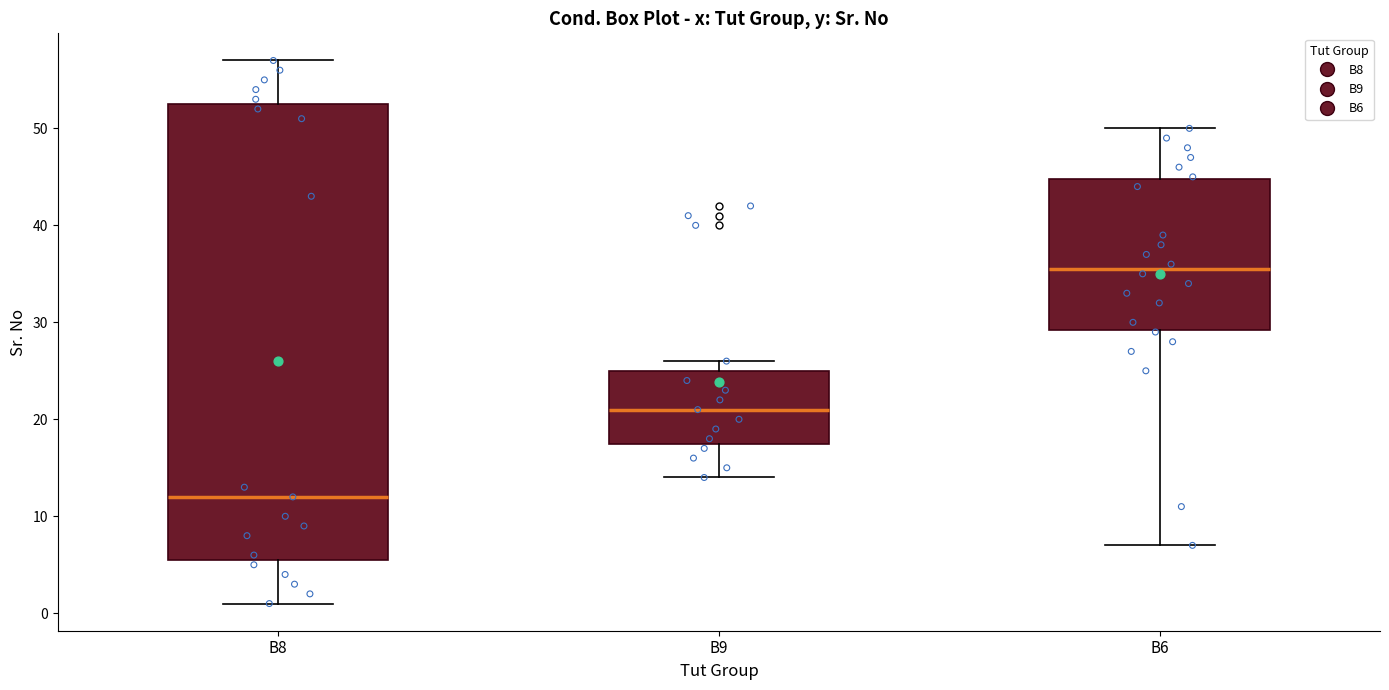

Reading left to right, transcribe this box plot: for each box, give where its median line is, the range the box spans, and where its two whiskers end, as read against the y-axis. The values are not printed on the chart, so give them approximately, as read against the axis.

B8: median 12, box 6 to 53, whiskers 1 to 57
B9: median 21, box 18 to 25, whiskers 14 to 26
B6: median 36, box 29 to 45, whiskers 7 to 50